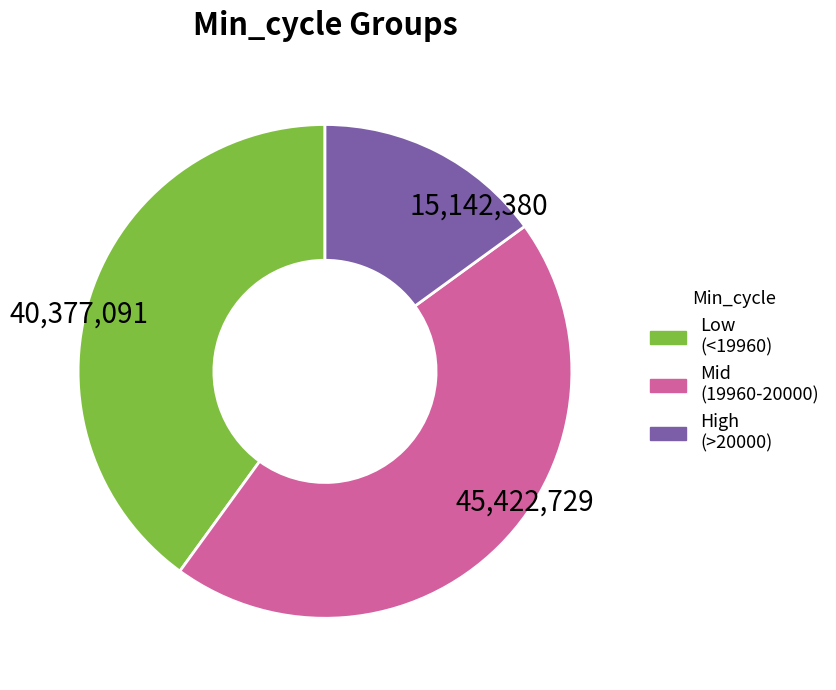

Combined, do 40,377,091 and 45,422,729 account for over 50%?

Yes